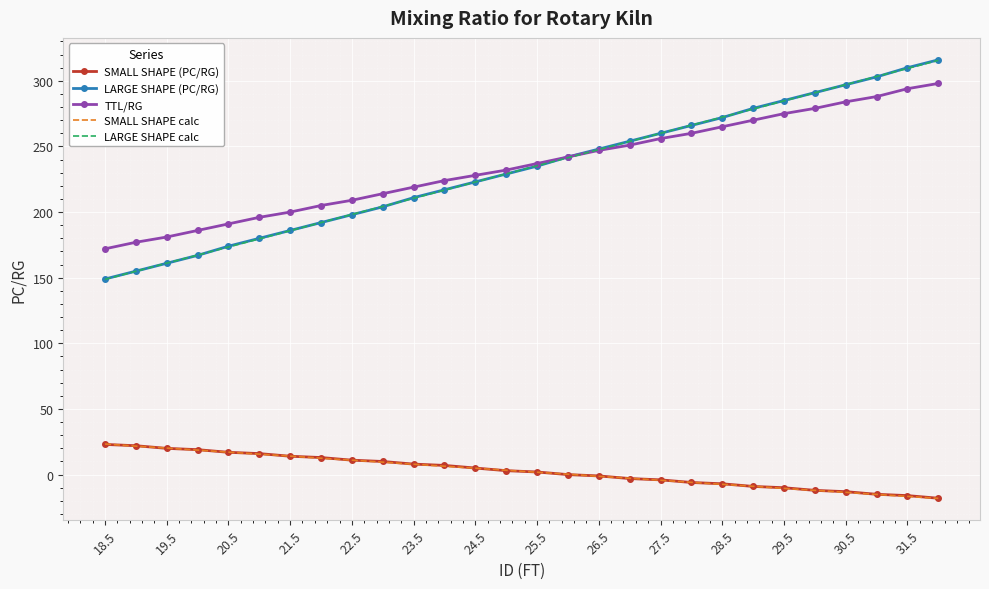

True or false: LARGE SHAPE (PC/RG) and SMALL SHAPE (PC/RG) intersect in this chart.

False